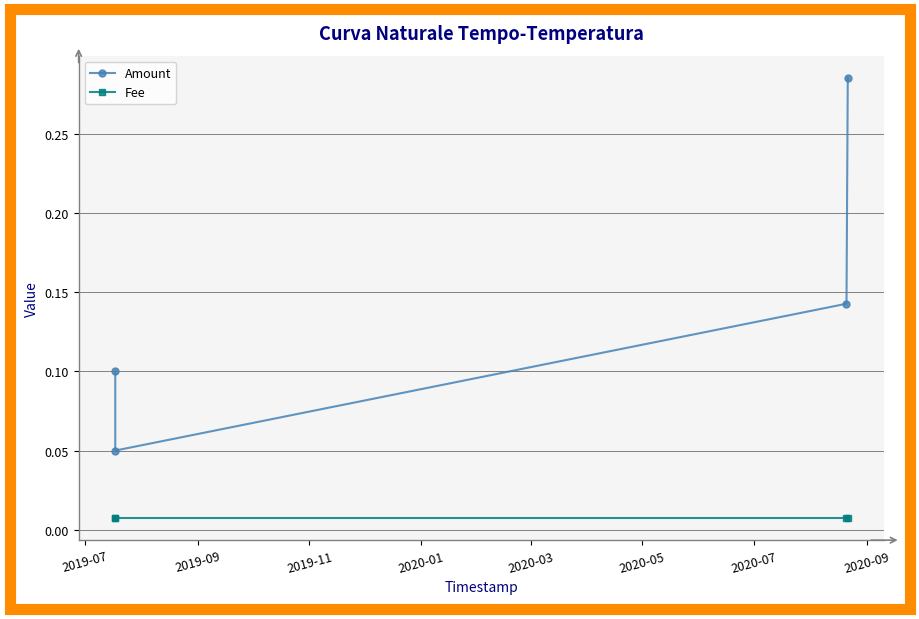

The Fee series shows 0.0 at 2019-09. True or false?

True